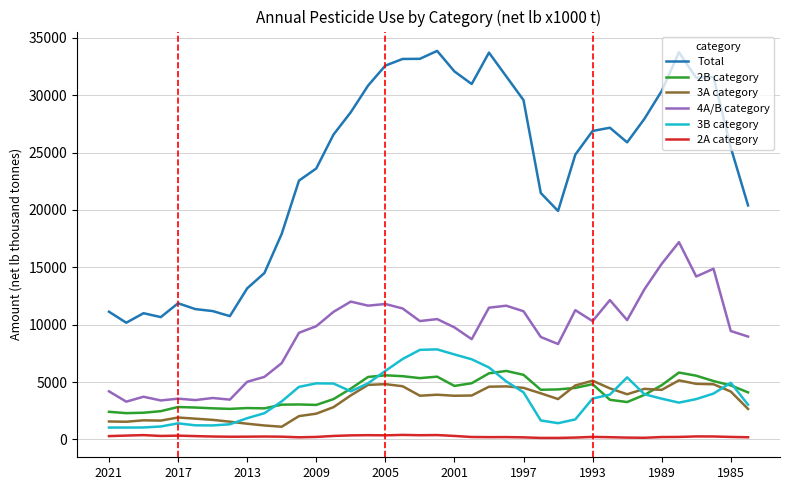

Which series has the largest total across all categories?

Total